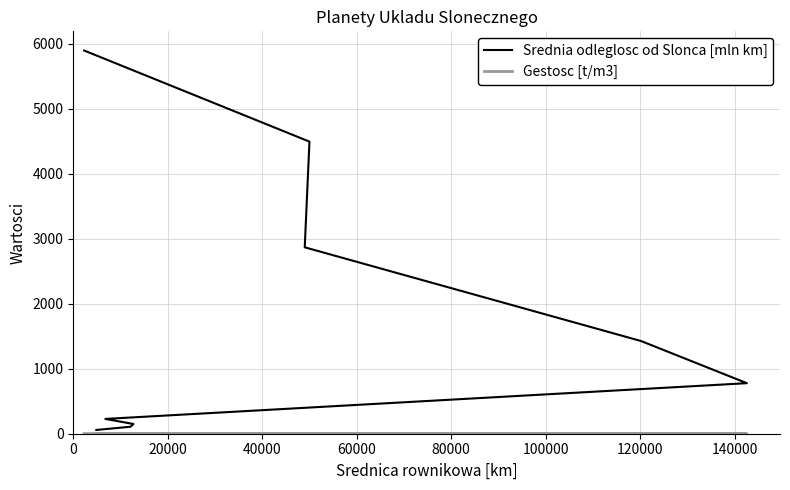

What are all the series names shown in the legend?

Srednia odleglosc od Slonca [mln km], Gestosc [t/m3]